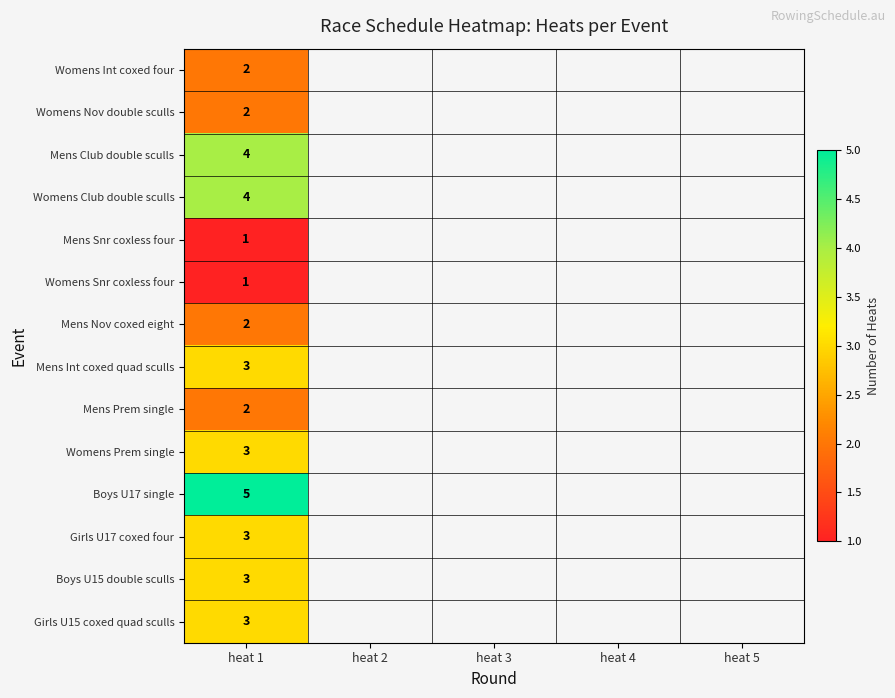

The Mens Club double sculls series shows 5 at heat 1. True or false?

False